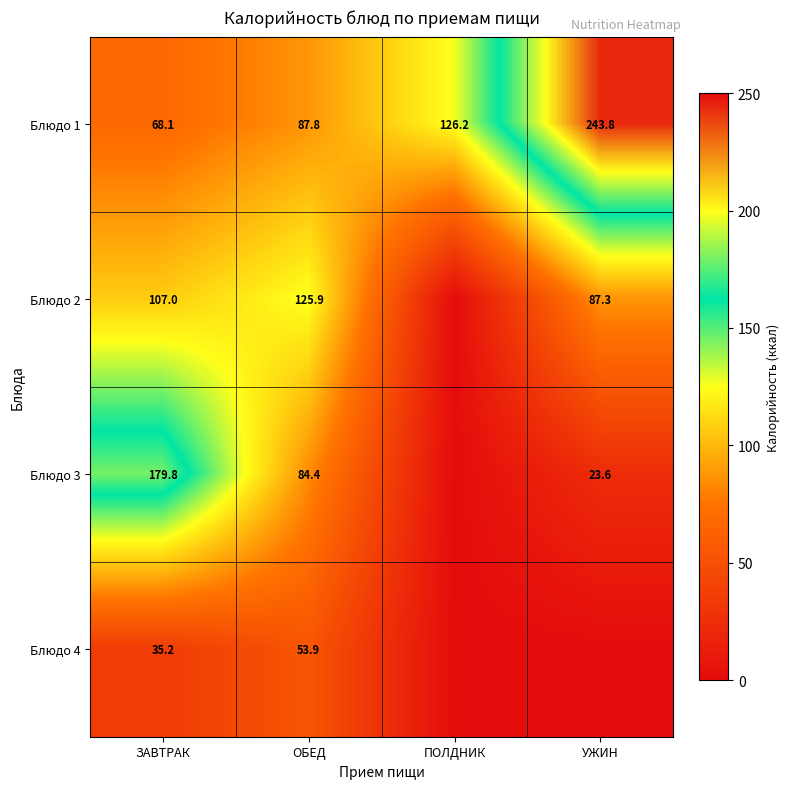

The Блюдо 2 series shows 43.5 at ЗАВТРАК. True or false?

False